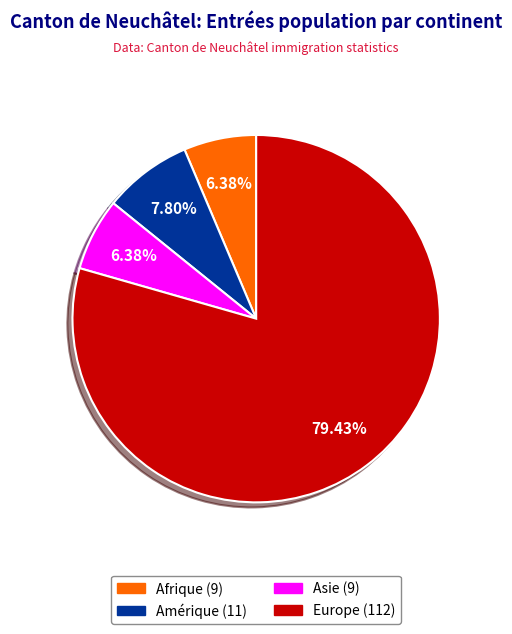

Is there a majority slice in this chart?

Yes